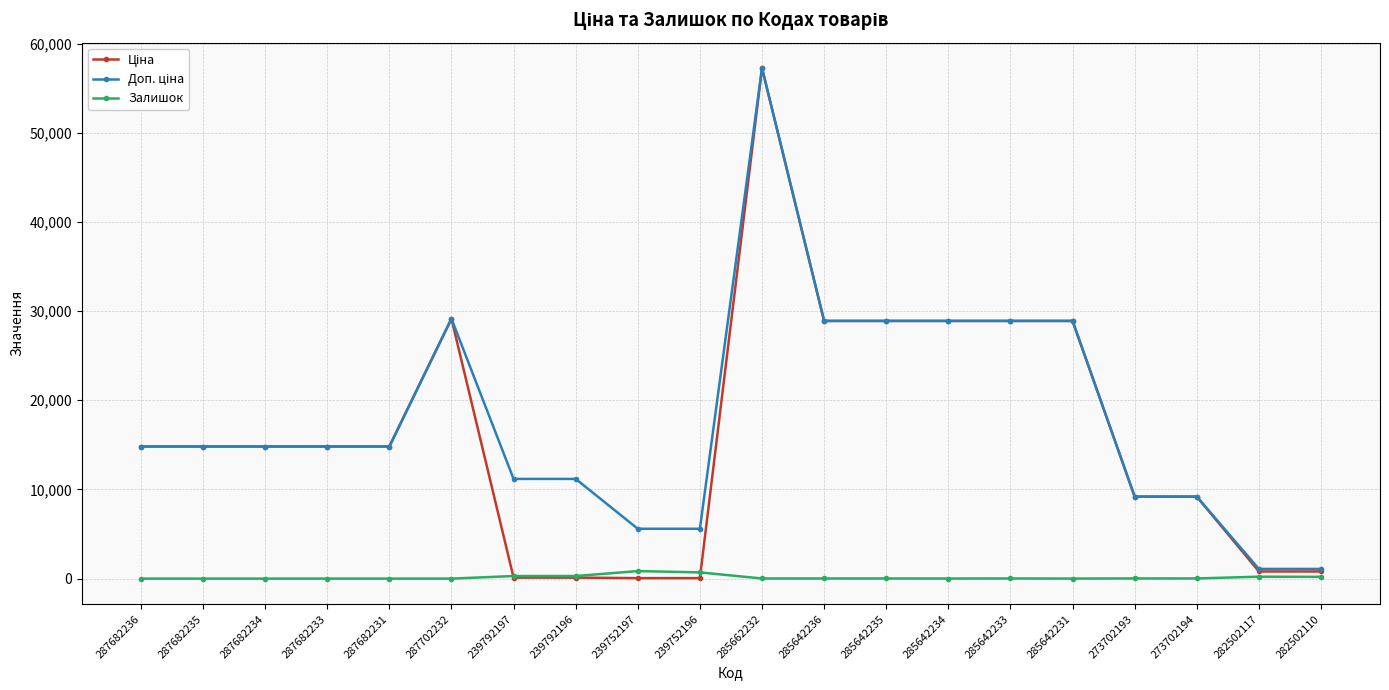

Is it true that Залишок equals 200.0 at 282502110?

True